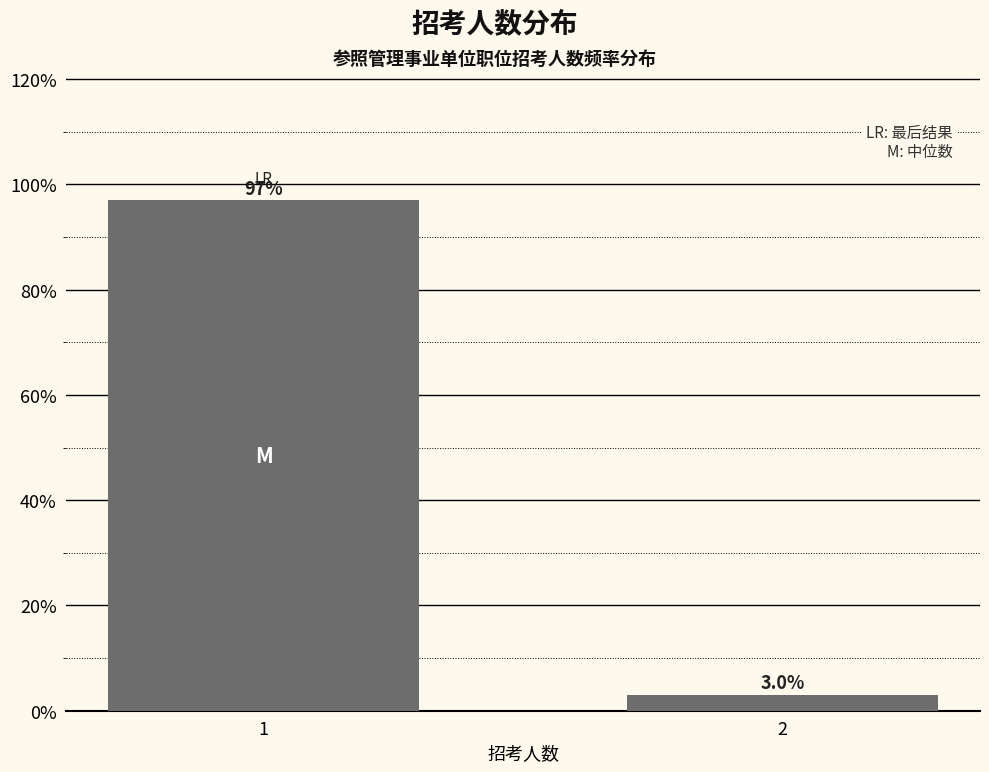

Reading right to left, extract all data points from this chart.

3.0	97.0